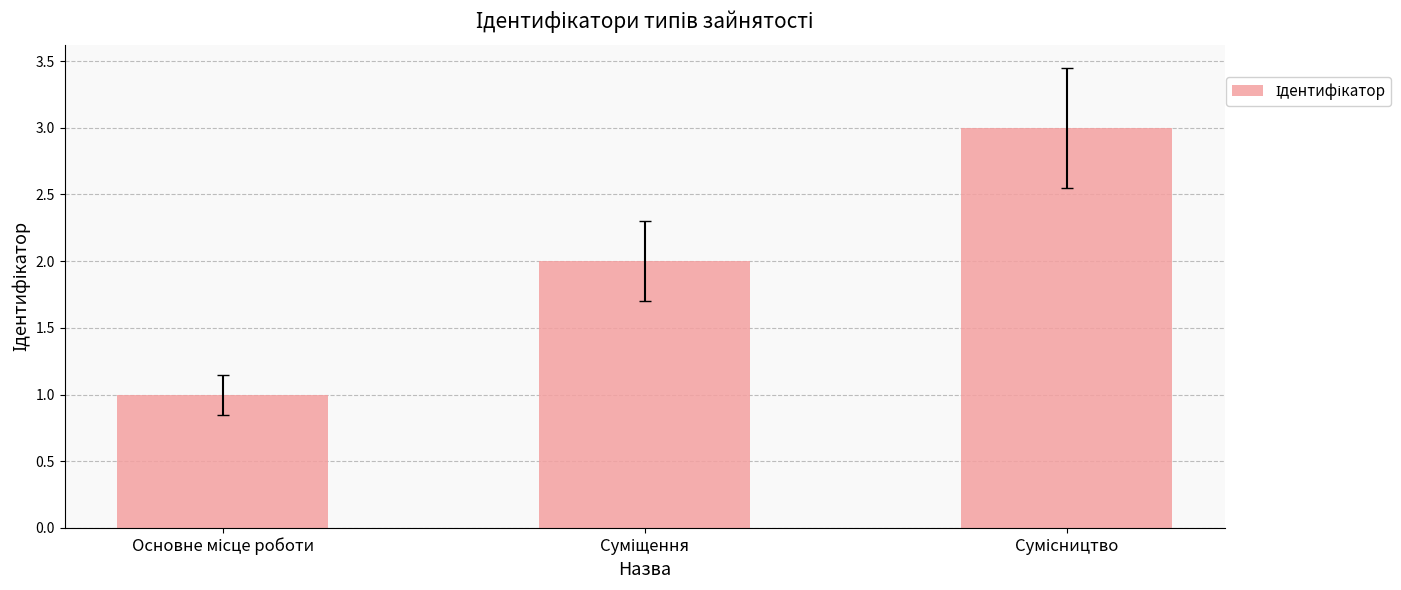

What is the sum of all values?

6